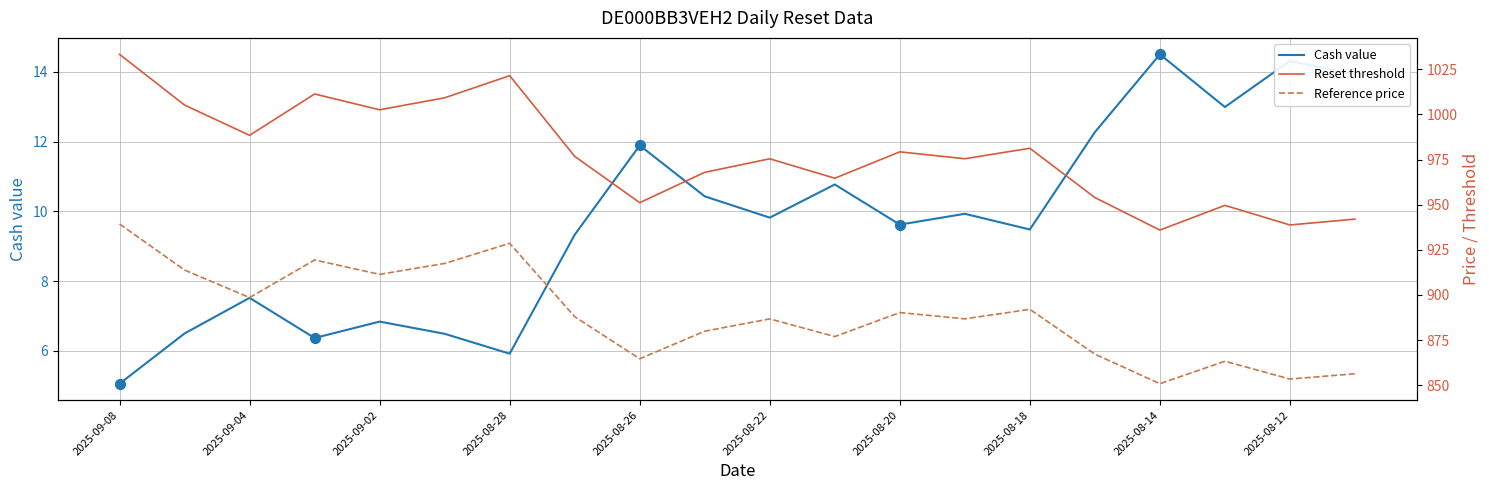

Which series reaches the maximum Y coordinate?

Reset threshold